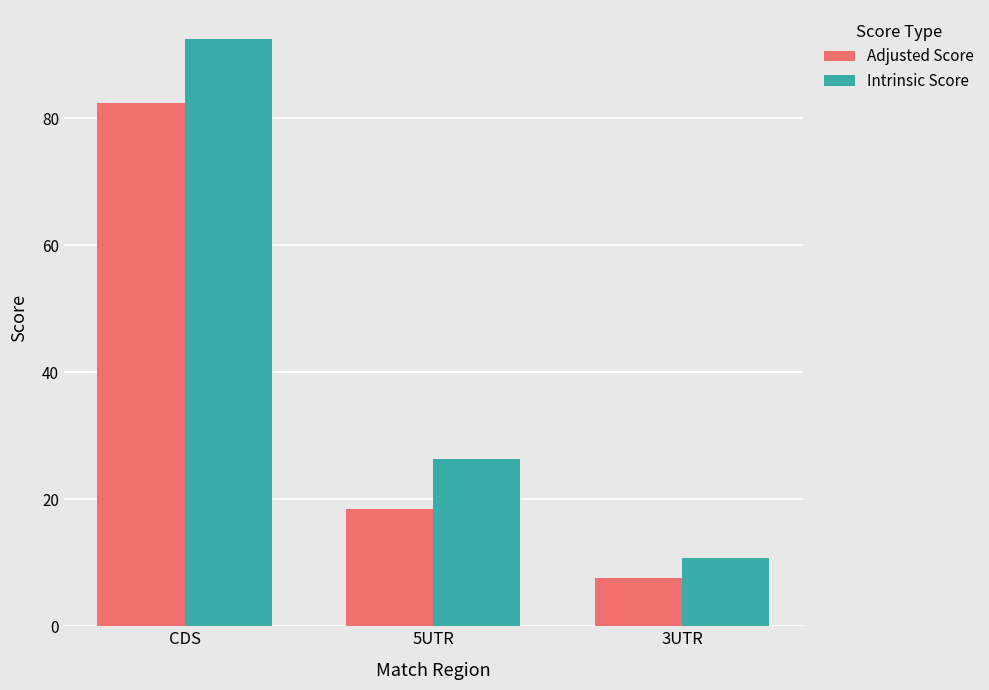

Are the bars grouped side by side (vs. stacked)?

Yes